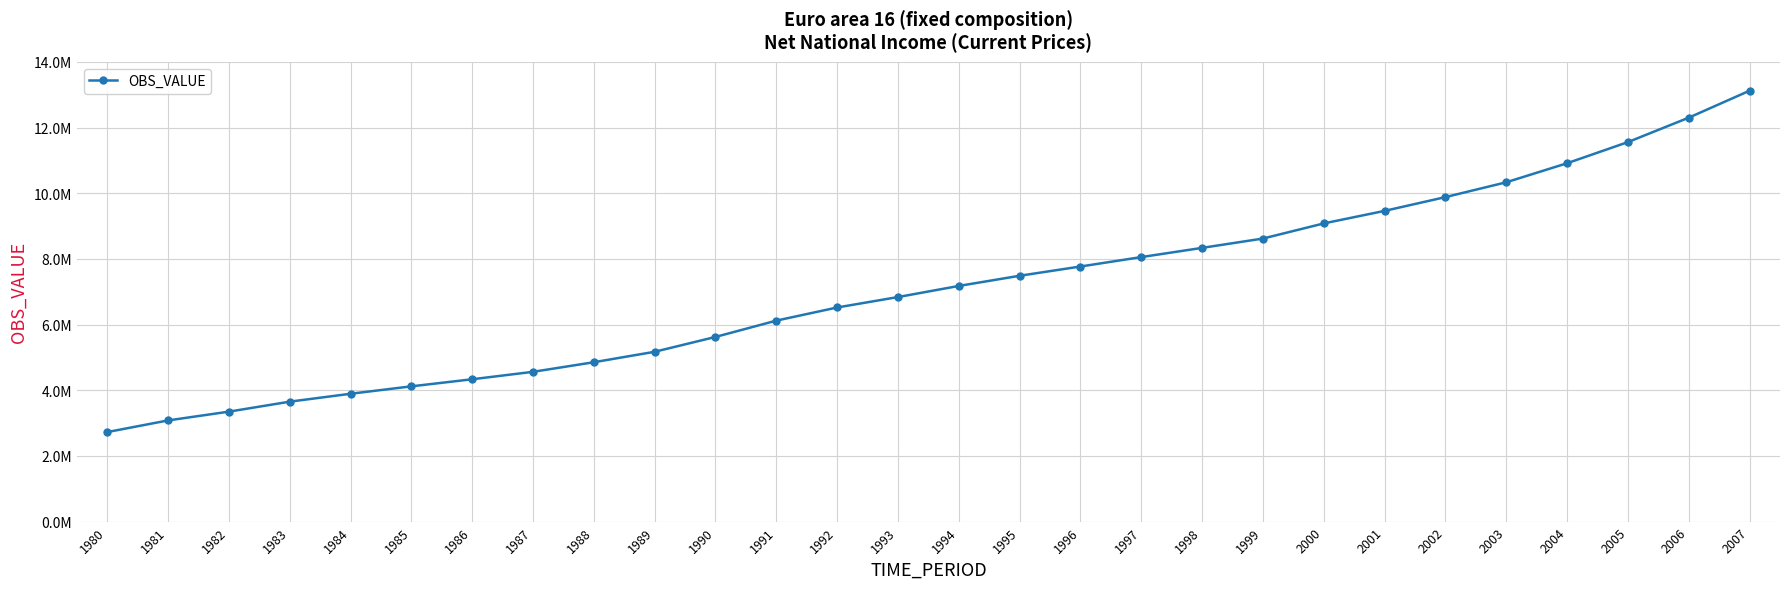

Which category has the highest value across all series?

2007